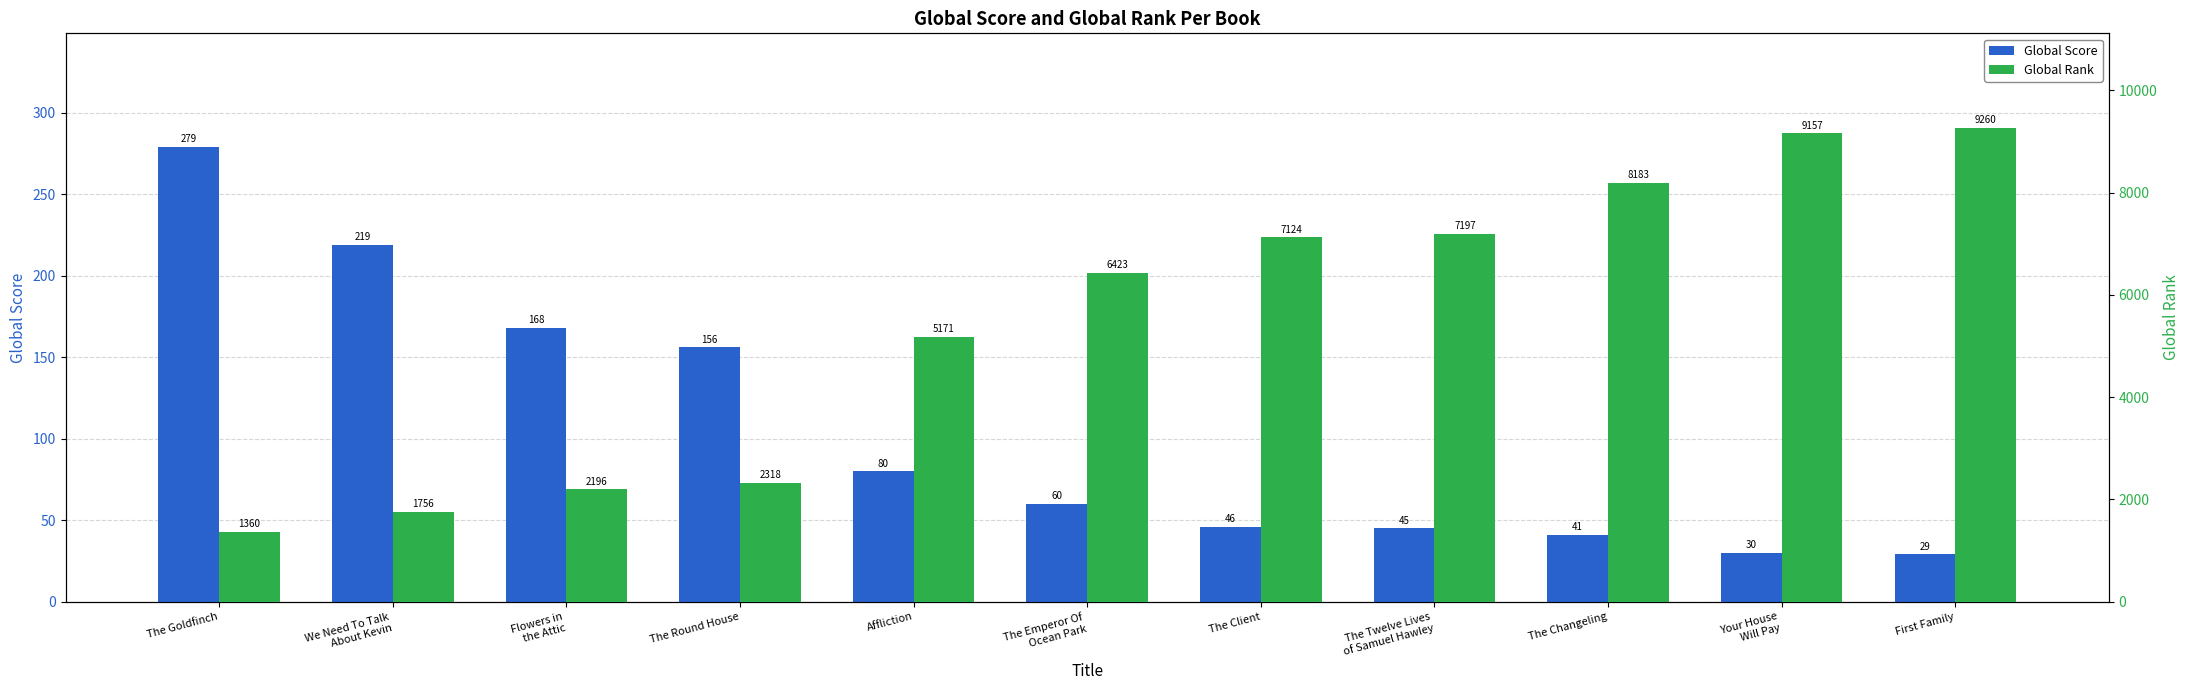

What is the average value of the Global Score series?

105